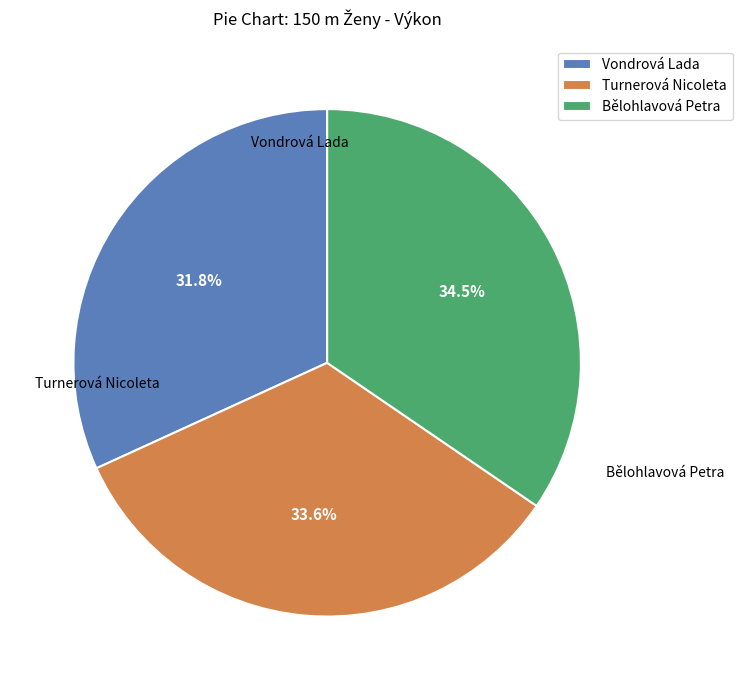

Which category has the biggest portion of the pie?

Bělohlavová Petra